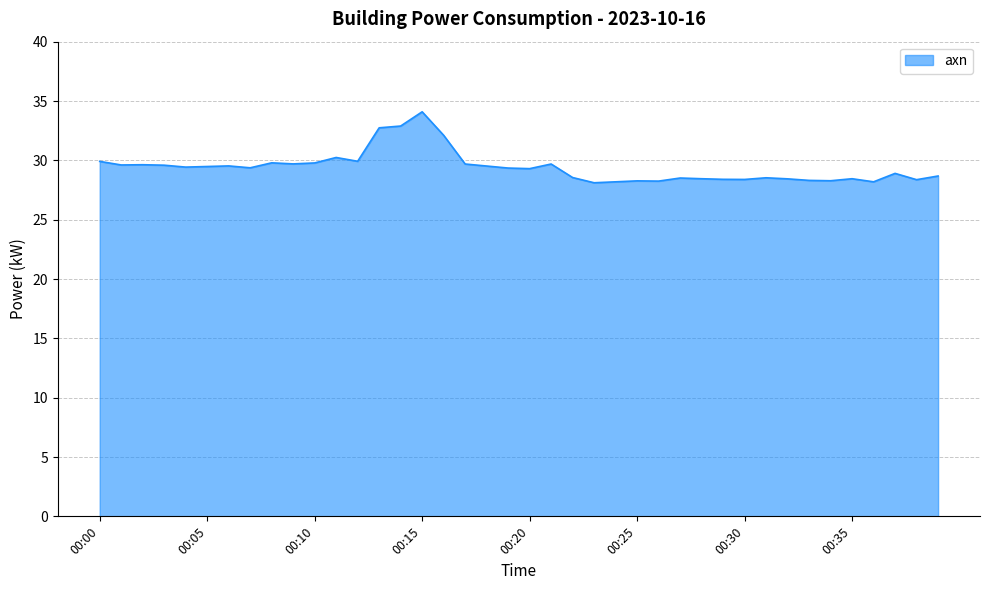

What is the greatest value displayed?

34.1